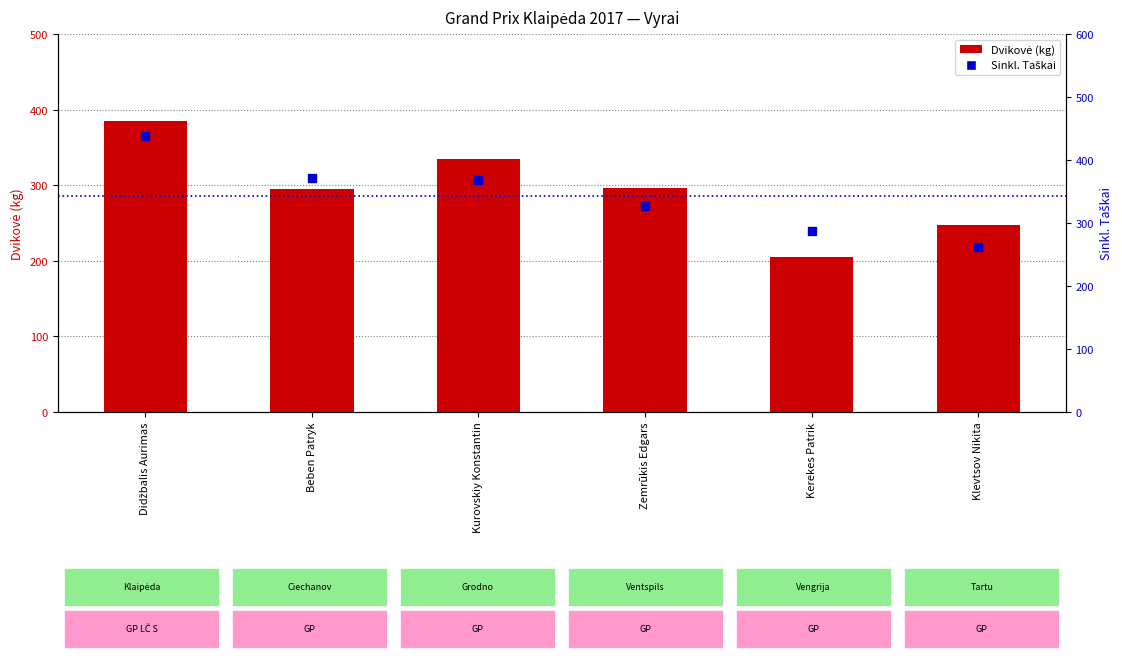

What are all the series names shown in the legend?

Dvikovė (kg), Sinkl. Taškai